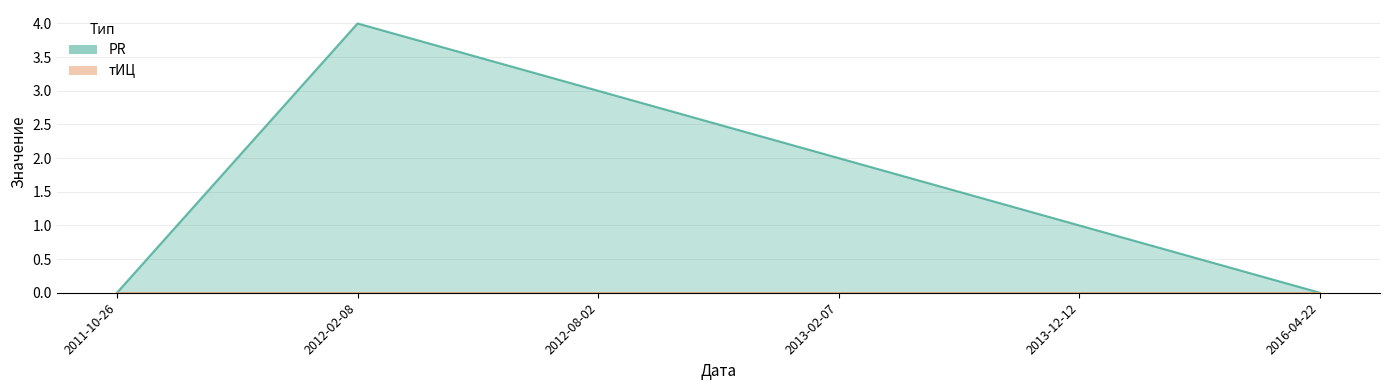

True or false: the data has more than 0 interior local peaks.

True